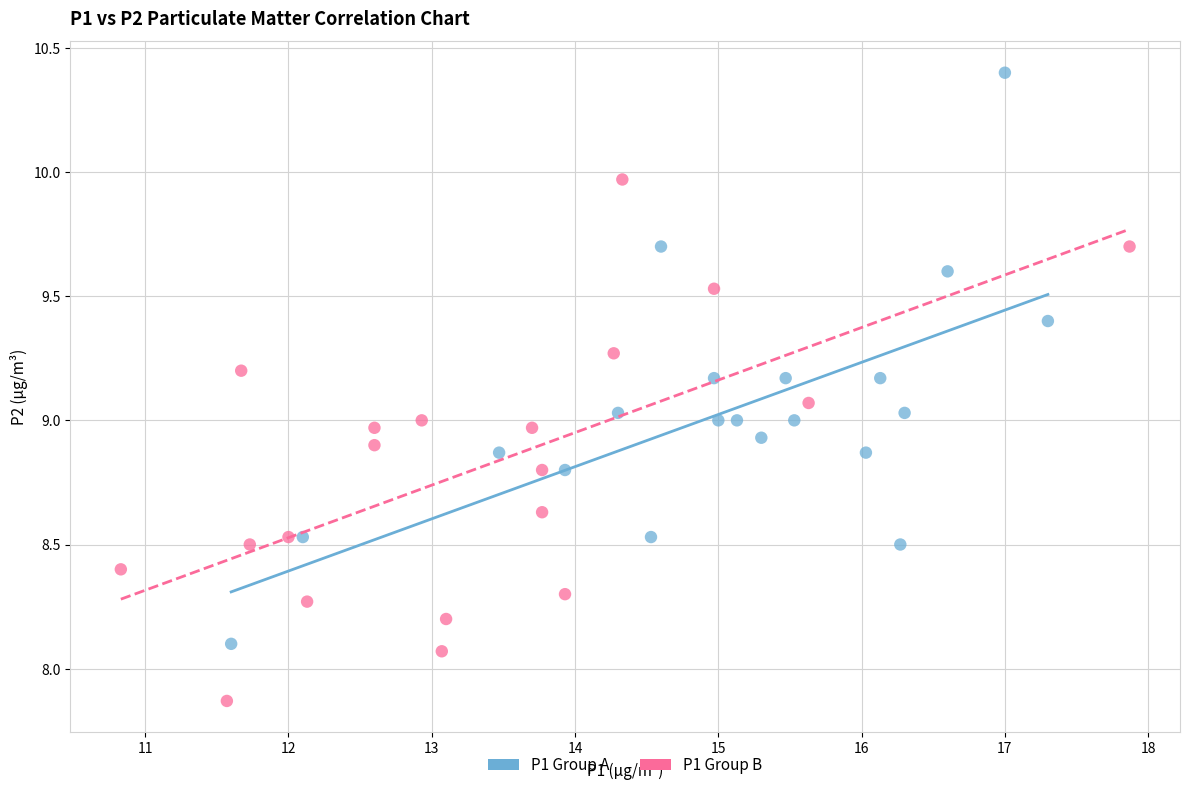

Which series contains the lowest Y value?

P1 Group B